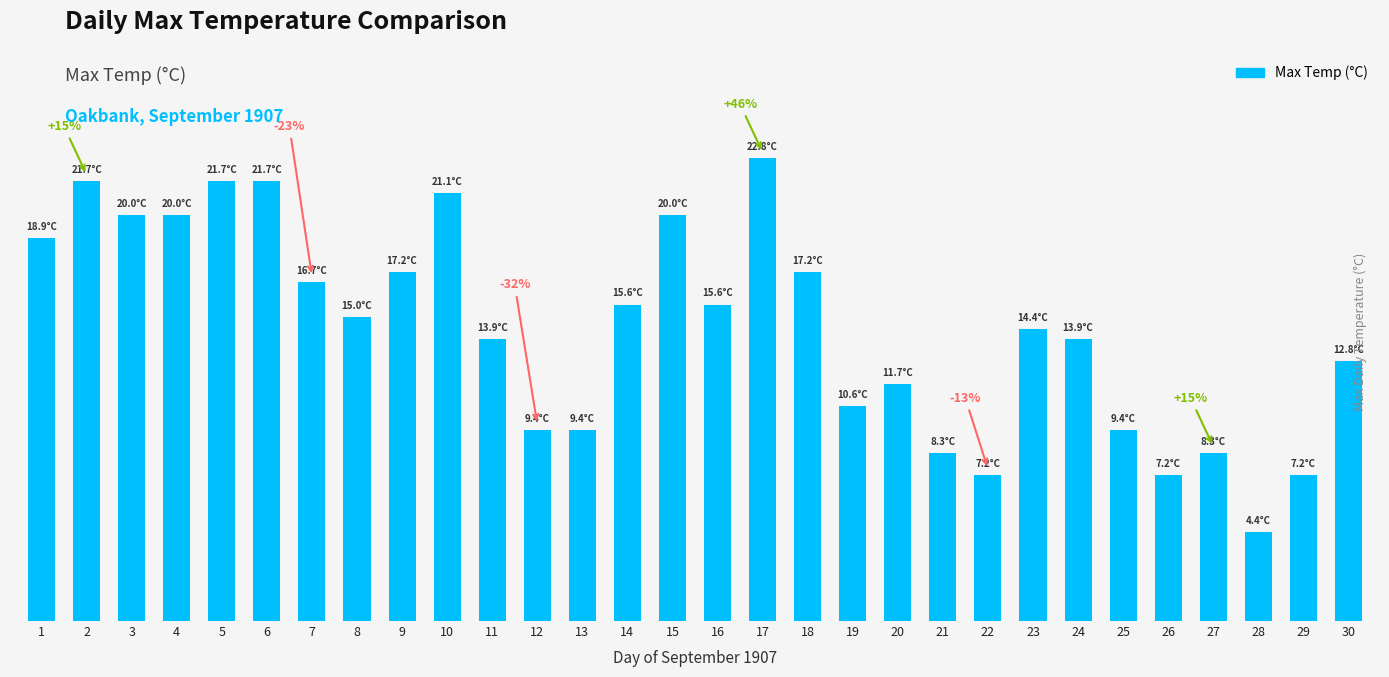

Does the chart contain any negative values?

No